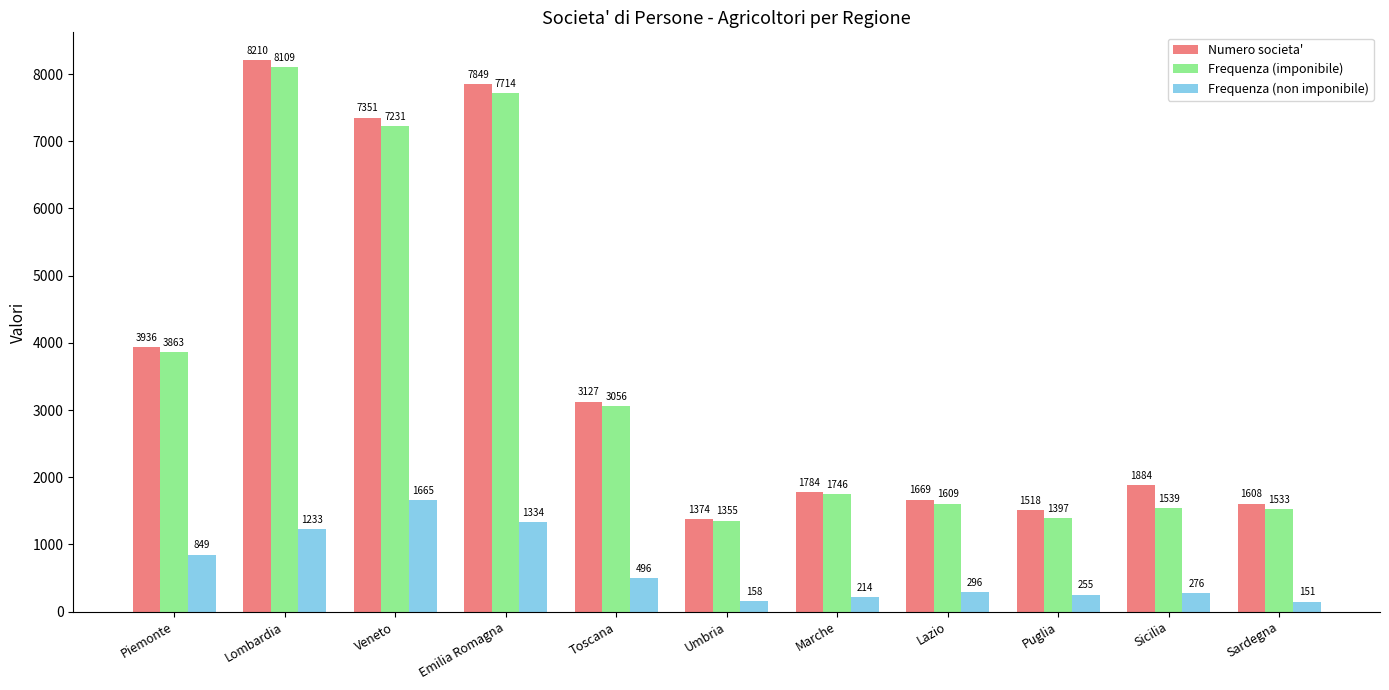

True or false: Frequenza (imponibile) has a value of 688 at Puglia.

False